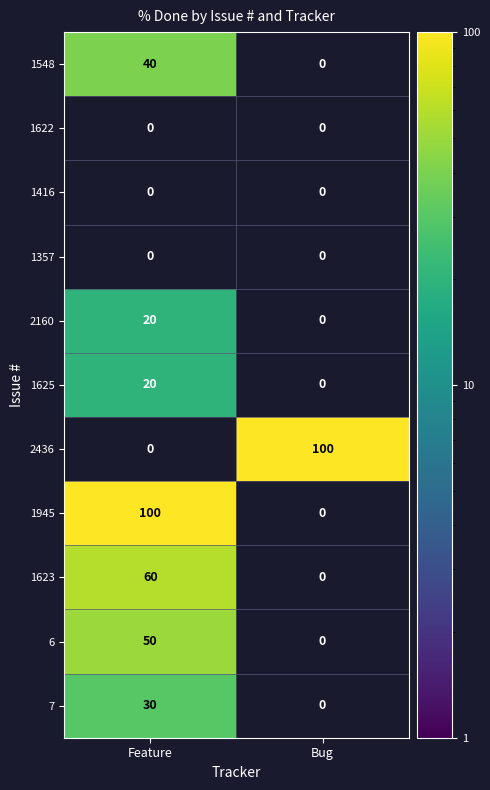

The value of 6 at Feature is 50. True or false?

True